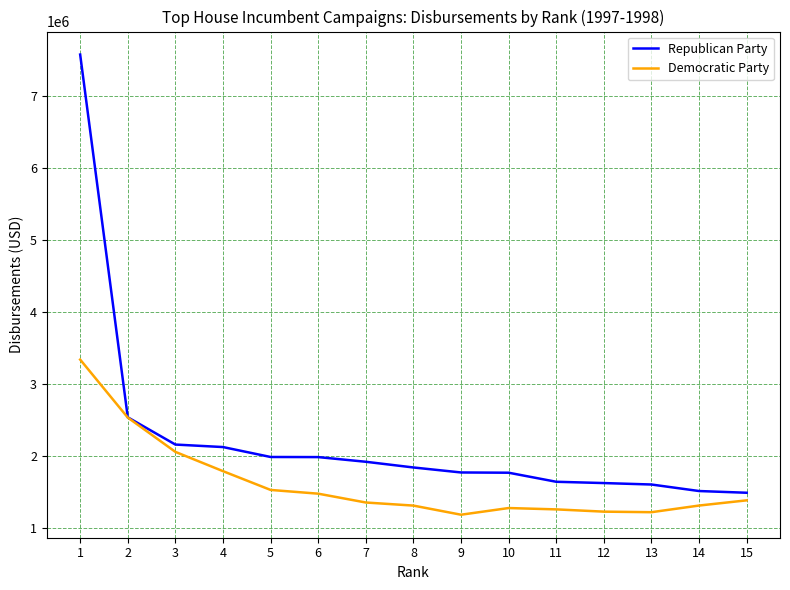

The value of Democratic Party at 9 is 1185437. True or false?

True